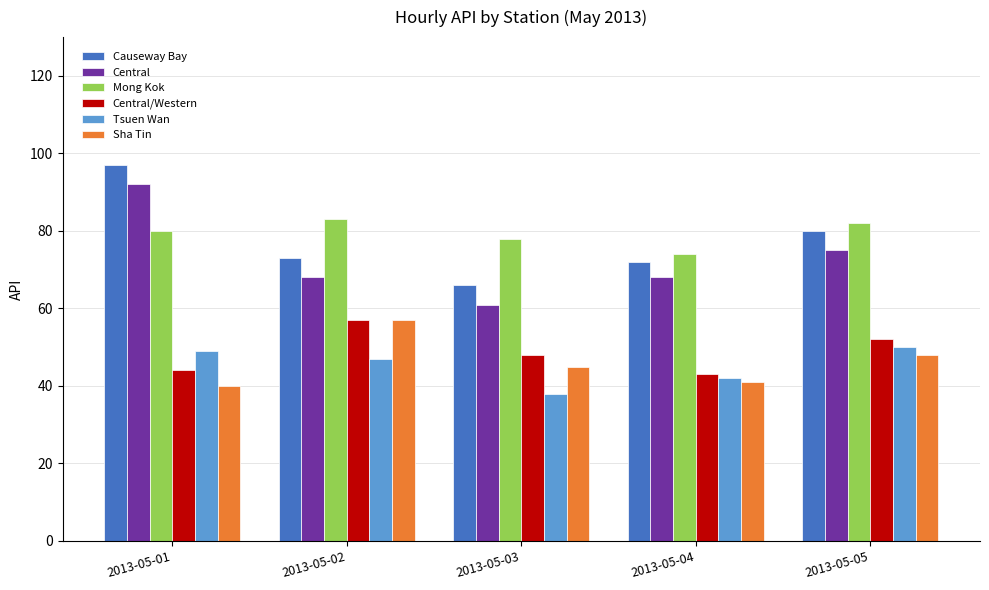

How many bars are there in total?

30